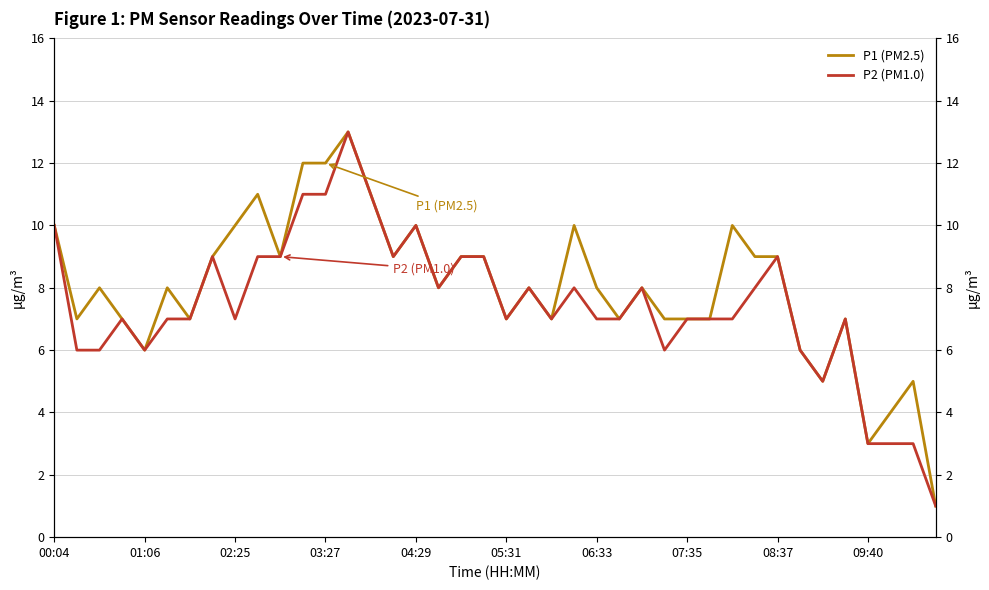

Reading left to right, list all the values displayed in this chart.

P1 (PM2.5): 10	7	8	7	6	8	7	9	10	11	9	12	12	13	11	9	10	8	9	9	7	8	7	10	8	7	8	7	7	7	10	9	9	6	5	7	3	4	5	1
P2 (PM1.0): 10	6	6	7	6	7	7	9	7	9	9	11	11	13	11	9	10	8	9	9	7	8	7	8	7	7	8	6	7	7	7	8	9	6	5	7	3	3	3	1